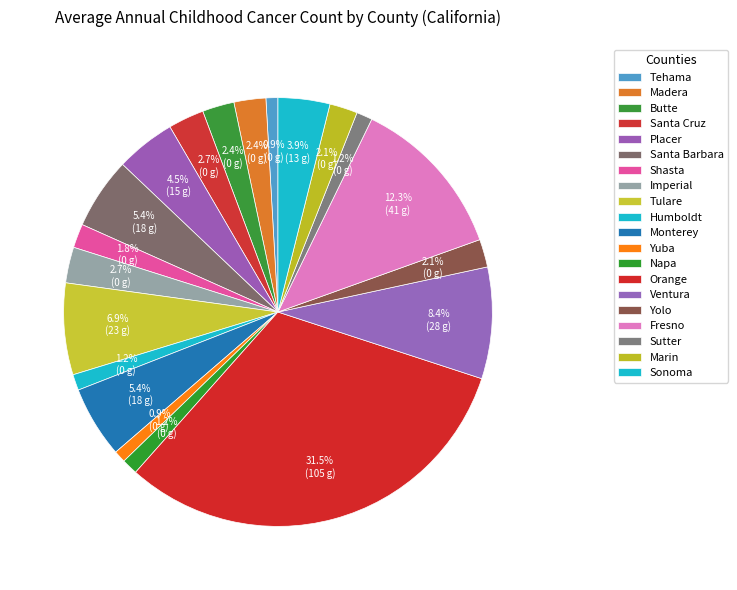

What is the ratio of the value at Ventura to the value at Tulare?

1.2